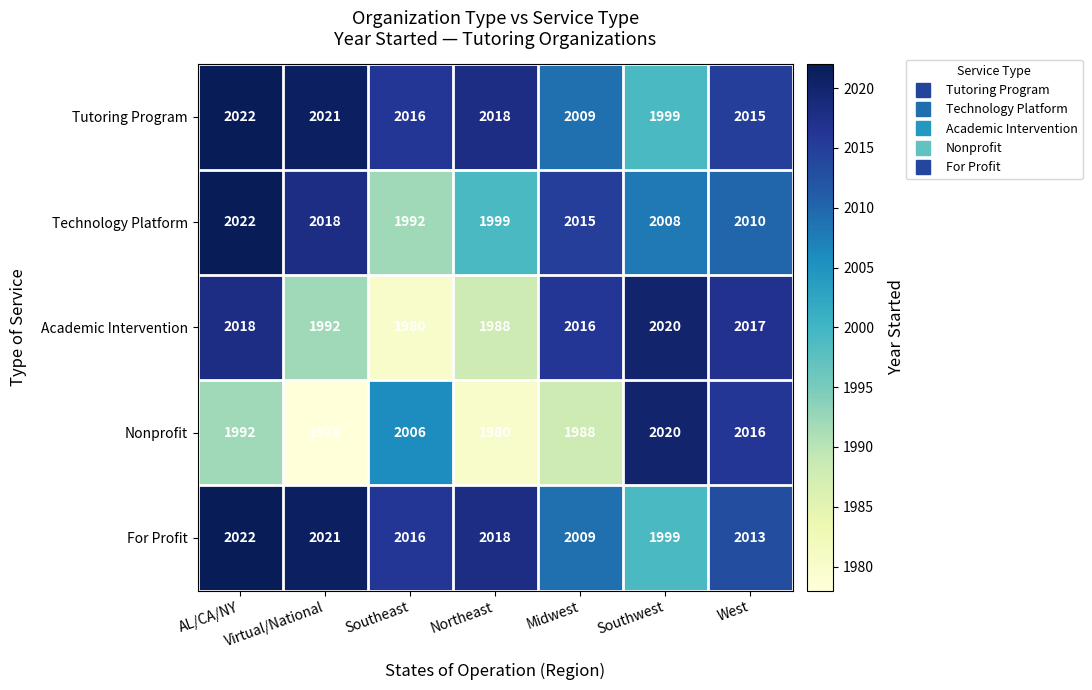

How many categories are shown in the chart?

7